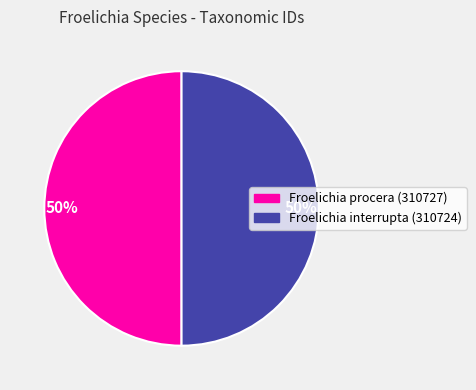

What is the change in value from 310727 to 310724?

-3